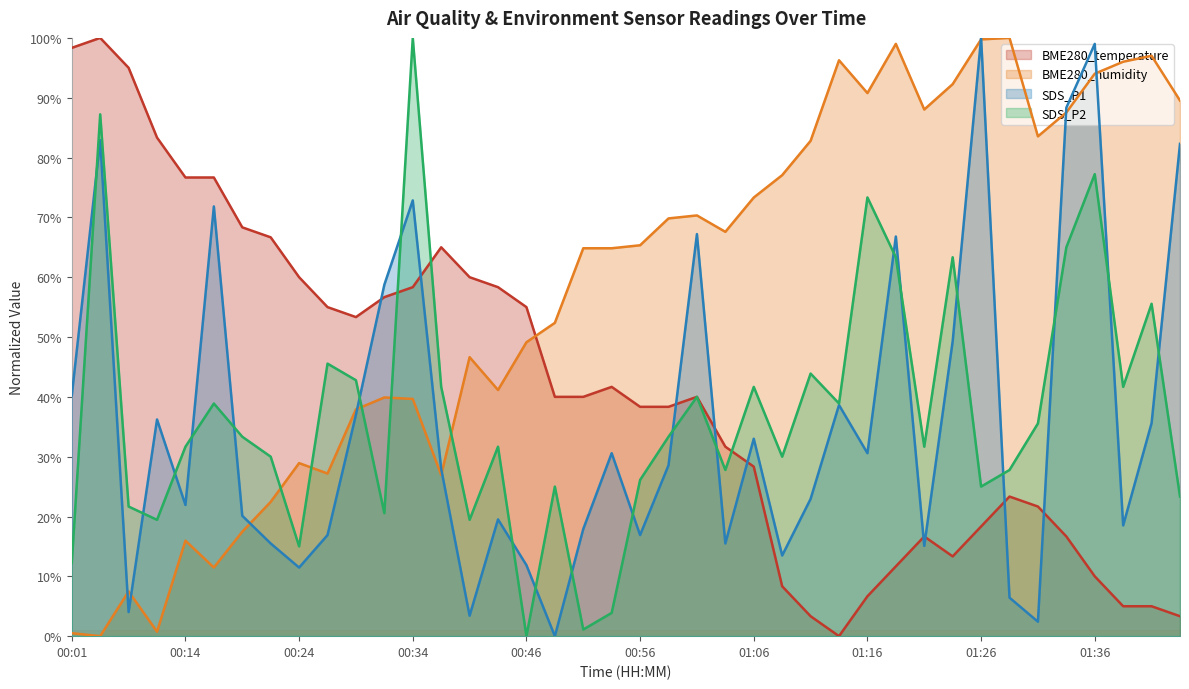

Where is SDS_P1 nearest to the value 50?

01:23